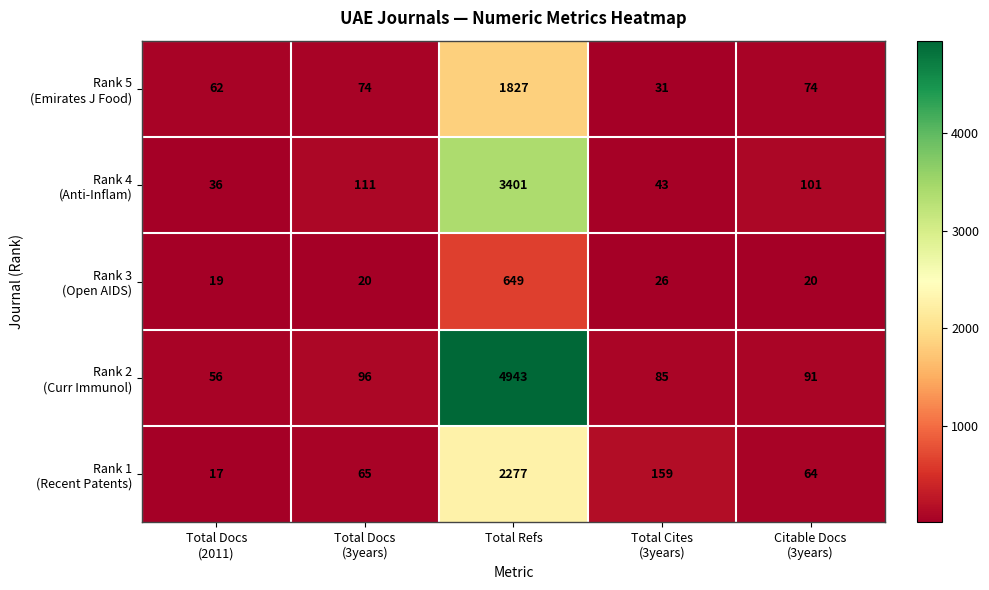

Which label corresponds to the largest value in the chart?

Total Refs